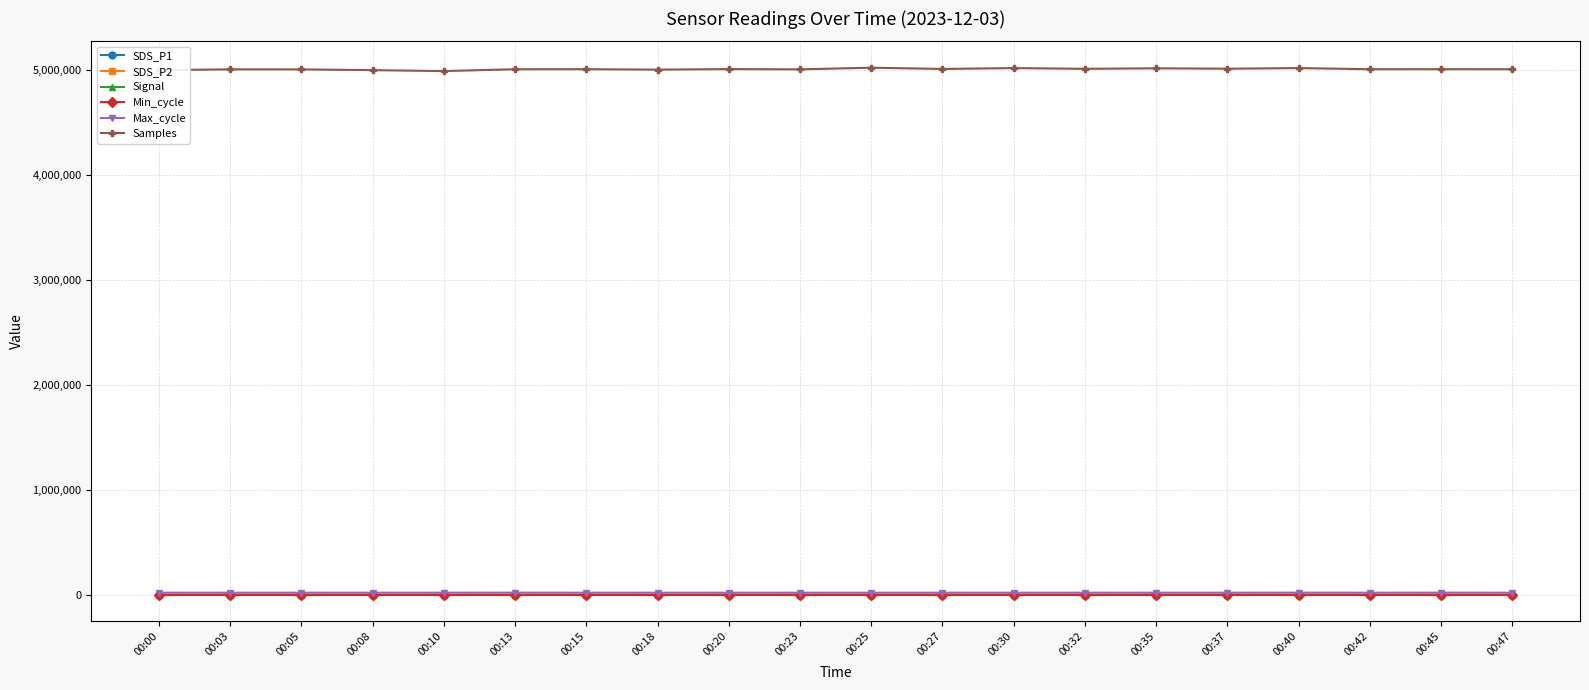

What is the greatest value displayed?

5020532.0